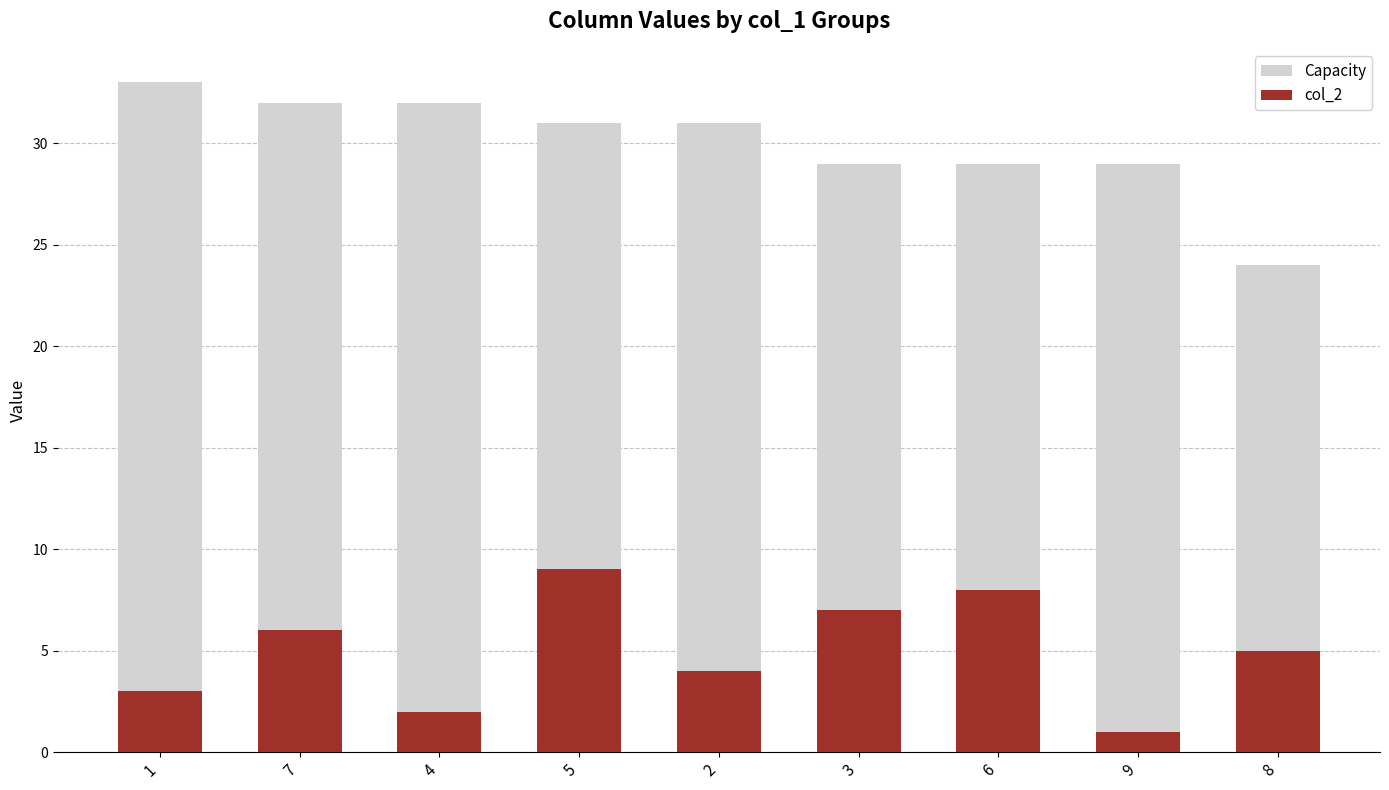

At 5, list the series in order from largest to smallest.

Capacity, col_2